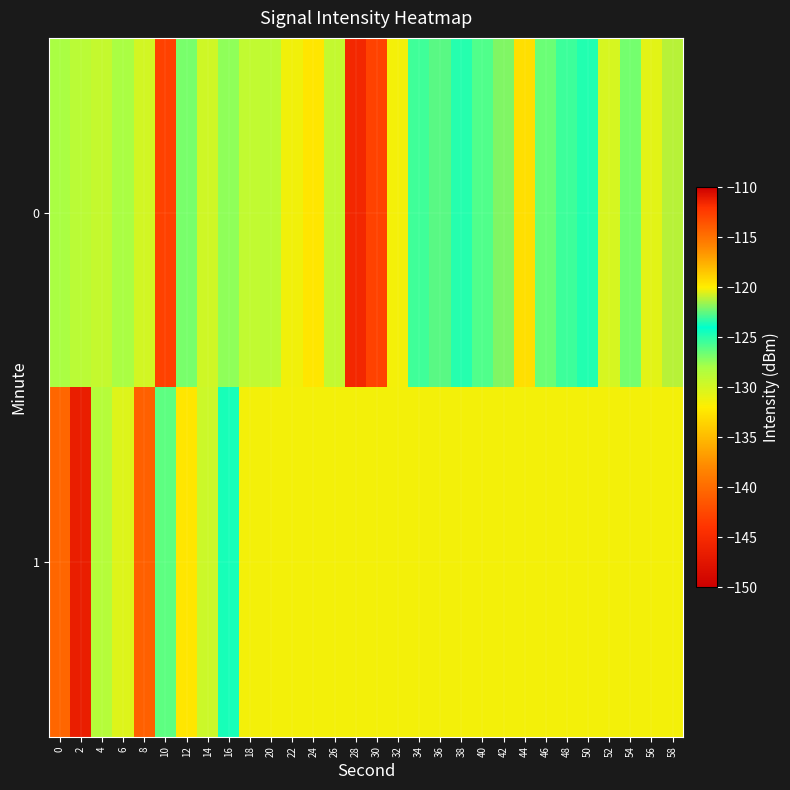

Reading right to left, what are all the values shown in this chart?

0: 58=-121.1	56=-130.7	54=-126.8	52=-130.1	50=-124.8	48=-125.4	46=-126.5	44=-132.8	42=-122.0	40=-125.9	38=-124.9	36=-122.6	34=-125.5	32=-131.5	30=-142.8	28=-145.4	26=-129.2	24=-132.4	22=-131.4	20=-128.9	18=-129.1	16=-127.4	14=-129.7	12=-126.9	10=-142.9	8=-129.9	6=-128.0	4=-129.3	2=-128.8	0=-128.0
1: 58=-131.4	56=-131.4	54=-131.4	52=-131.4	50=-131.4	48=-131.4	46=-131.4	44=-131.4	42=-131.4	40=-131.4	38=-131.4	36=-131.4	34=-131.4	32=-131.4	30=-131.4	28=-131.4	26=-131.4	24=-131.4	22=-131.4	20=-131.4	18=-131.4	16=-124.6	14=-129.6	12=-132.5	10=-126.2	8=-114.2	6=-130.5	4=-128.5	2=-146.4	0=-140.3